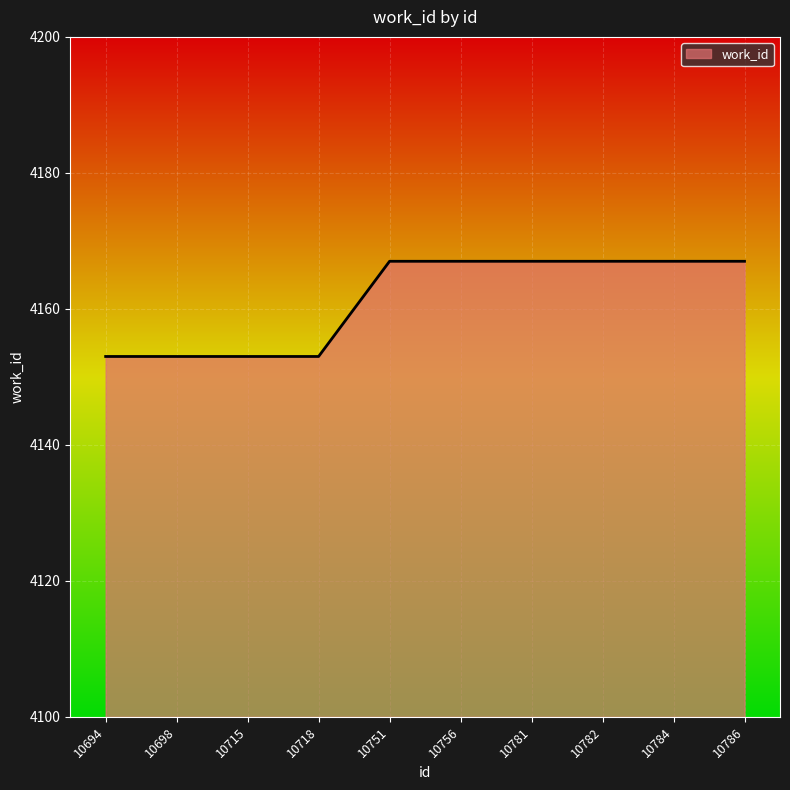

The value at 10782 is 4167. True or false?

True